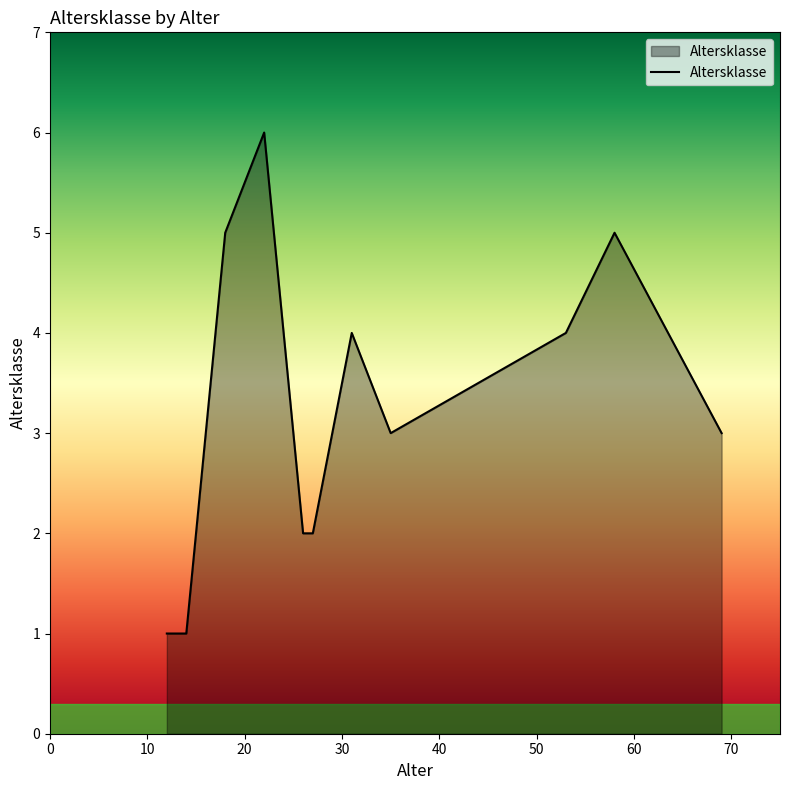

What is the greatest value displayed?

6